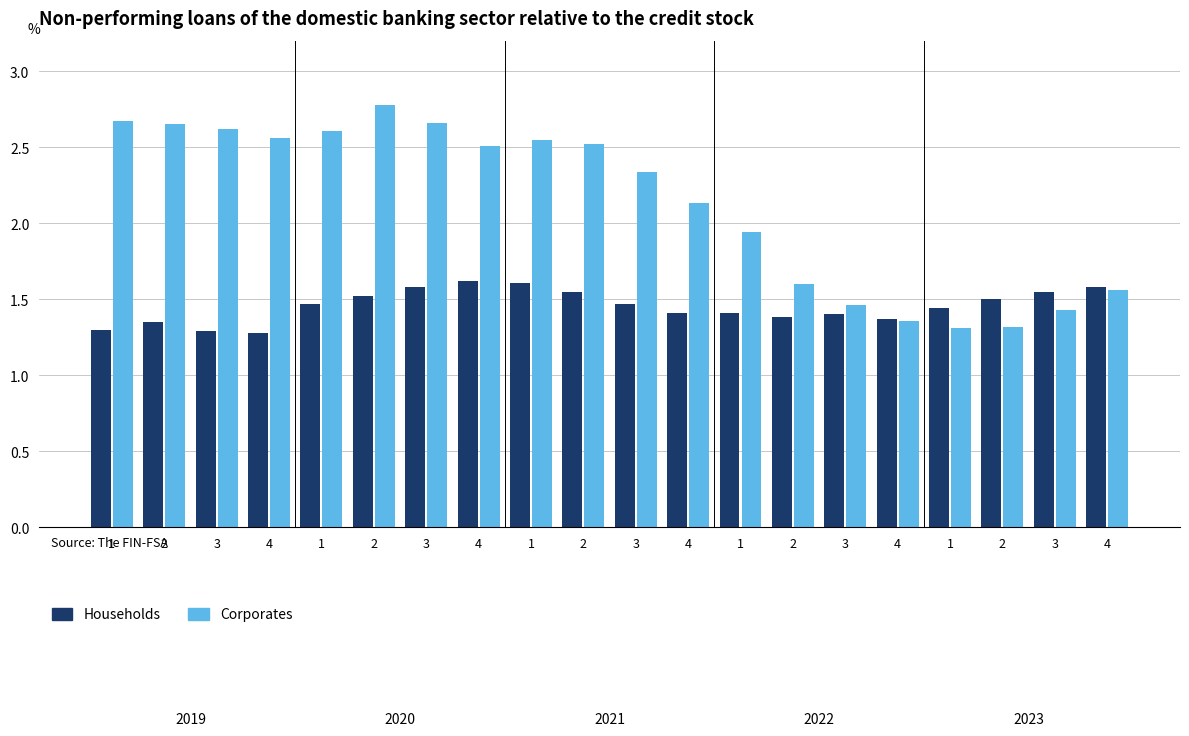

Rank the categories by Households value from lowest to highest.

4, 3, 1, 2, 4, 2, 3, 4, 1, 1, 1, 3, 2, 2, 2, 3, 3, 4, 1, 4